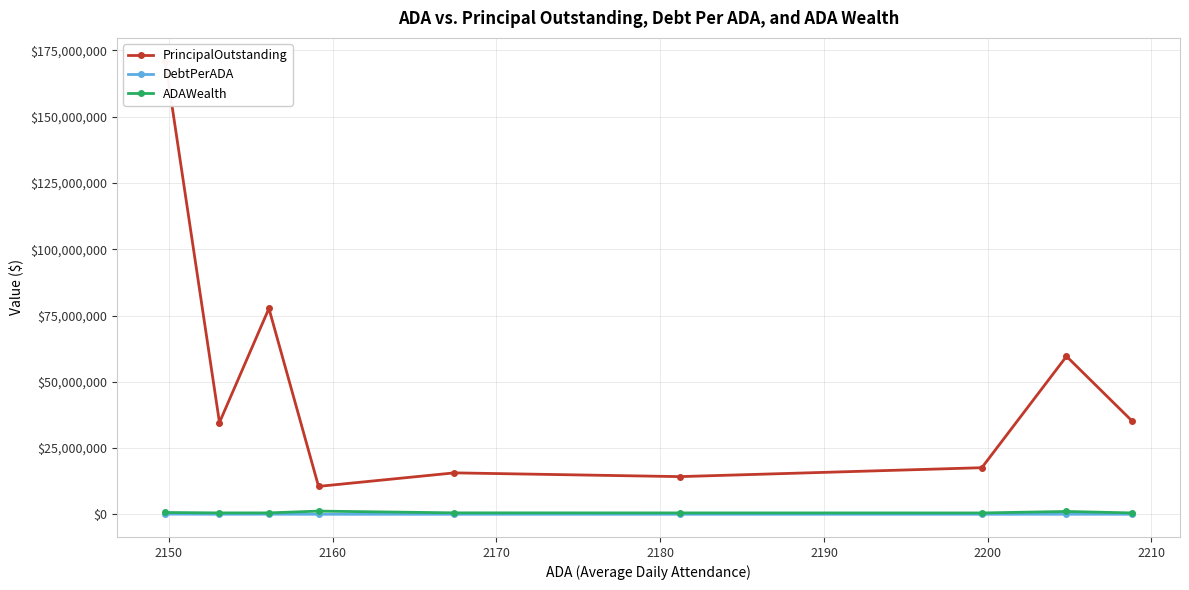

Does the chart have visible grid lines?

Yes